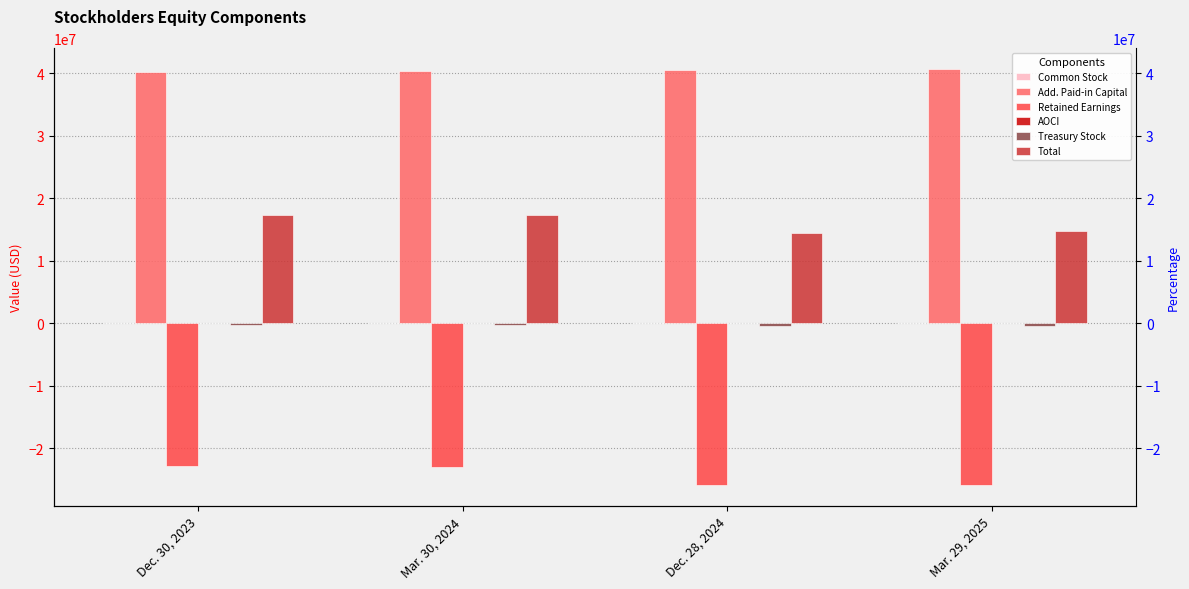

Is it true that Retained Earnings equals -22897949 at Mar. 30, 2024?

True